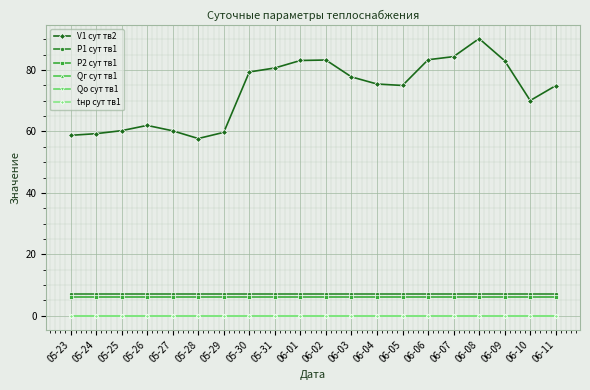

Is it true that Qг сут тв1 equals 0.0 at 06-01?

True